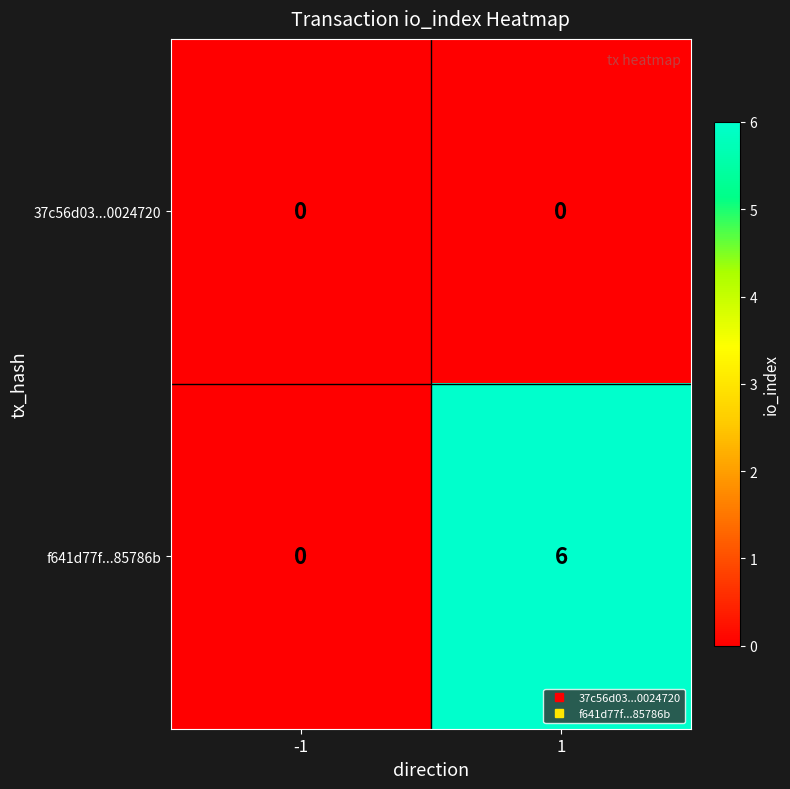

Reading right to left, what are all the values shown in this chart?

37c56d03...0024720: 0	0
f641d77f...85786b: 6	0